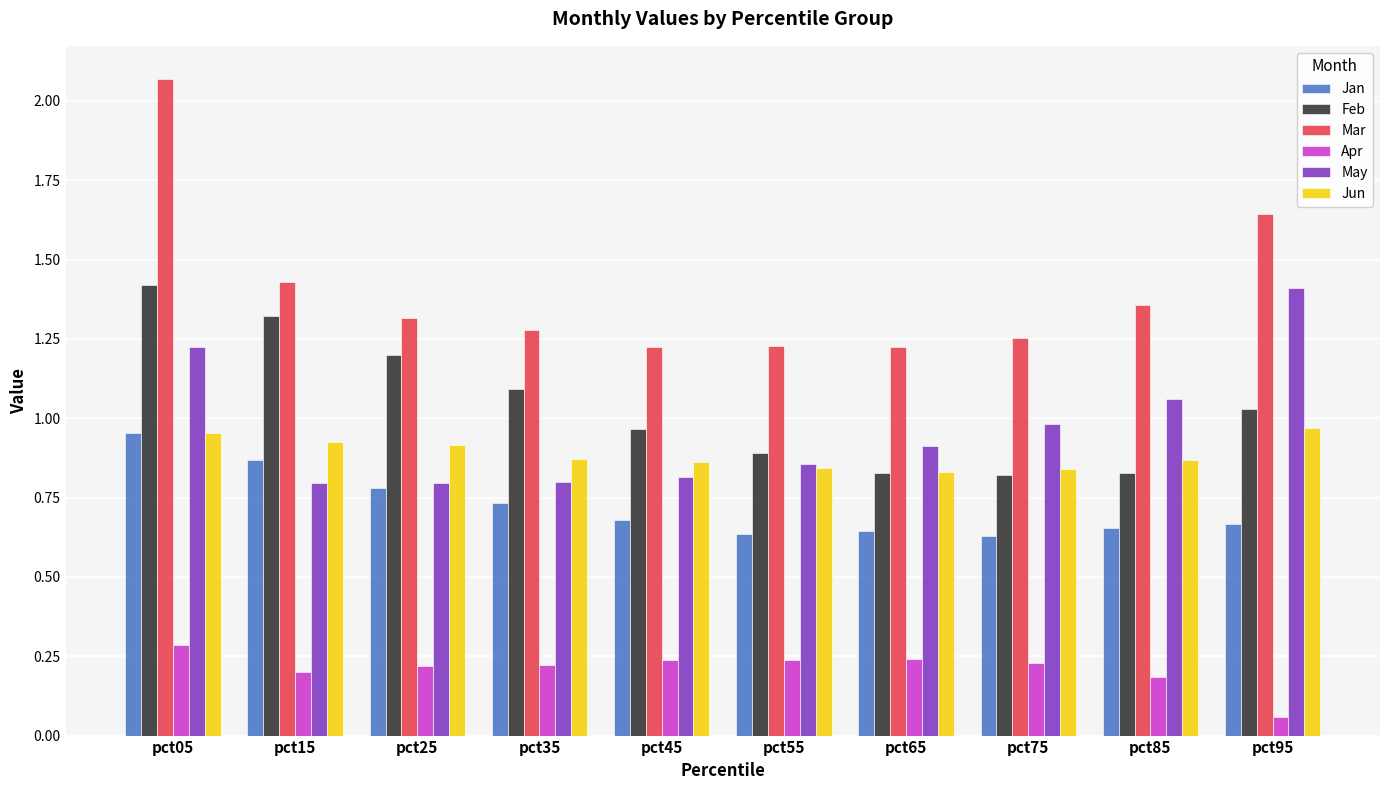

At pct95, list the series in order from smallest to largest.

Apr, Jan, Jun, Feb, May, Mar